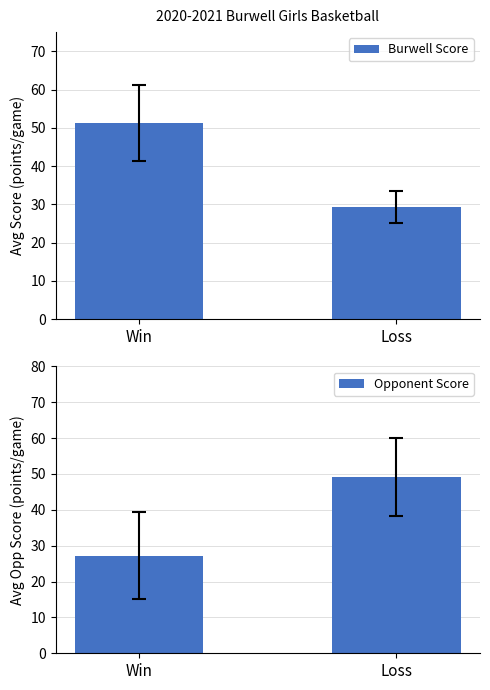

List the series in order of their peak value, lowest first.

Opponent Score, Burwell Score